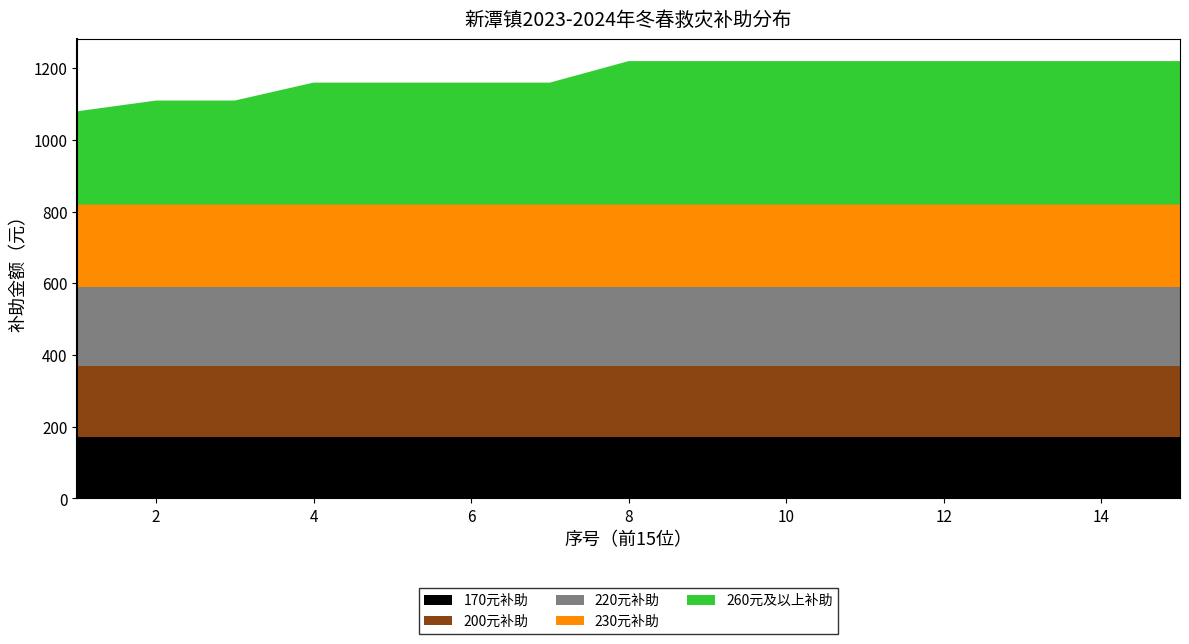

Reading right to left, what are all the values shown in this chart?

170元补助: 15=170	14=170	13=170	12=170	11=170	10=170	9=170	8=170	7=170	6=170	5=170	4=170	3=170	2=170	1=170
200元补助: 15=200	14=200	13=200	12=200	11=200	10=200	9=200	8=200	7=200	6=200	5=200	4=200	3=200	2=200	1=200
220元补助: 15=220	14=220	13=220	12=220	11=220	10=220	9=220	8=220	7=220	6=220	5=220	4=220	3=220	2=220	1=220
230元补助: 15=230	14=230	13=230	12=230	11=230	10=230	9=230	8=230	7=230	6=230	5=230	4=230	3=230	2=230	1=230
260元及以上补助: 15=400	14=400	13=400	12=400	11=400	10=400	9=400	8=400	7=340	6=340	5=340	4=340	3=290	2=290	1=260